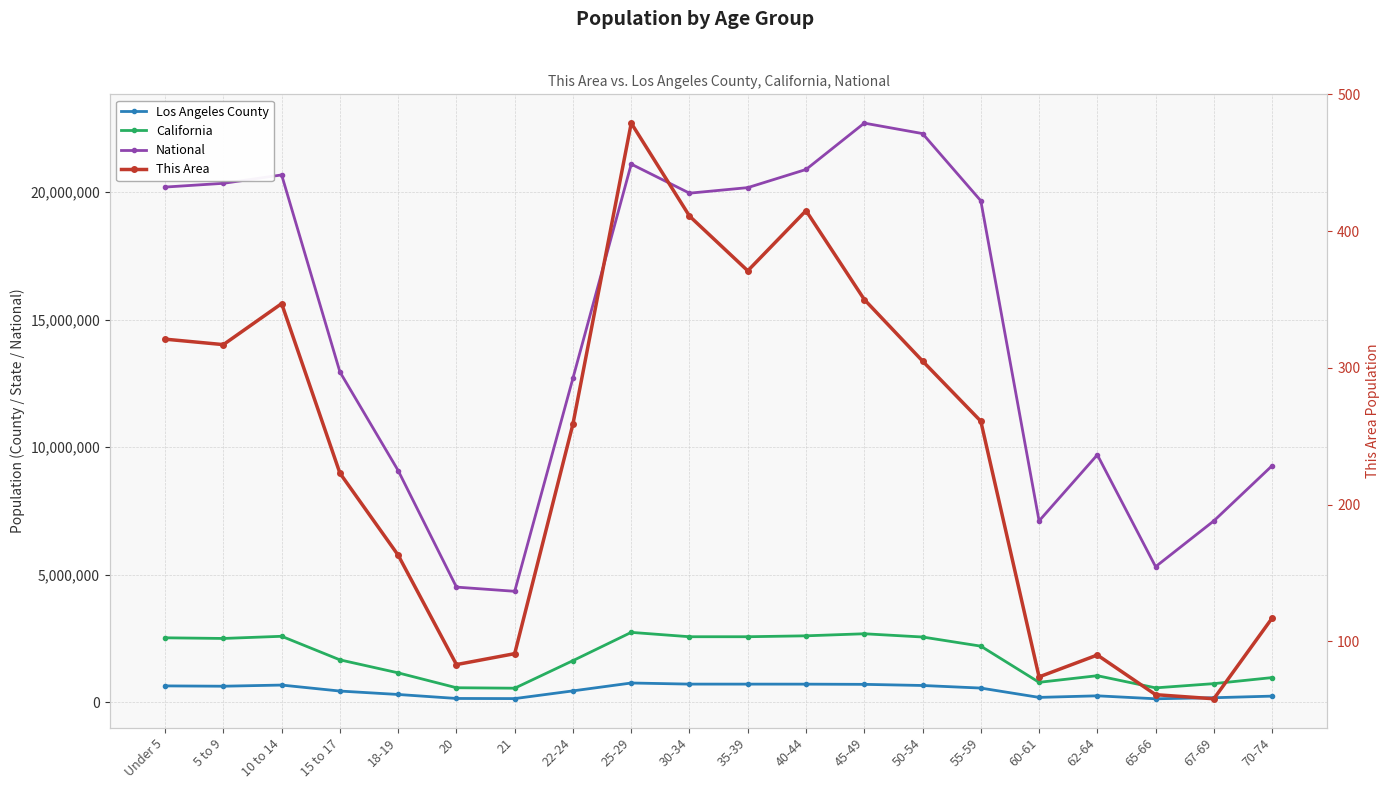

True or false: California and National cross at least once.

False